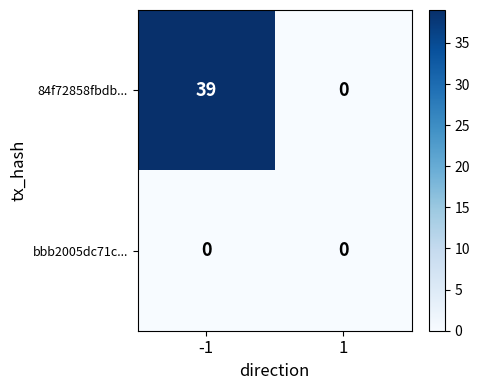

Reading right to left, what are all the values shown in this chart?

84f72858fbdb...: 1=0	-1=39
bbb2005dc71c...: 1=0	-1=0